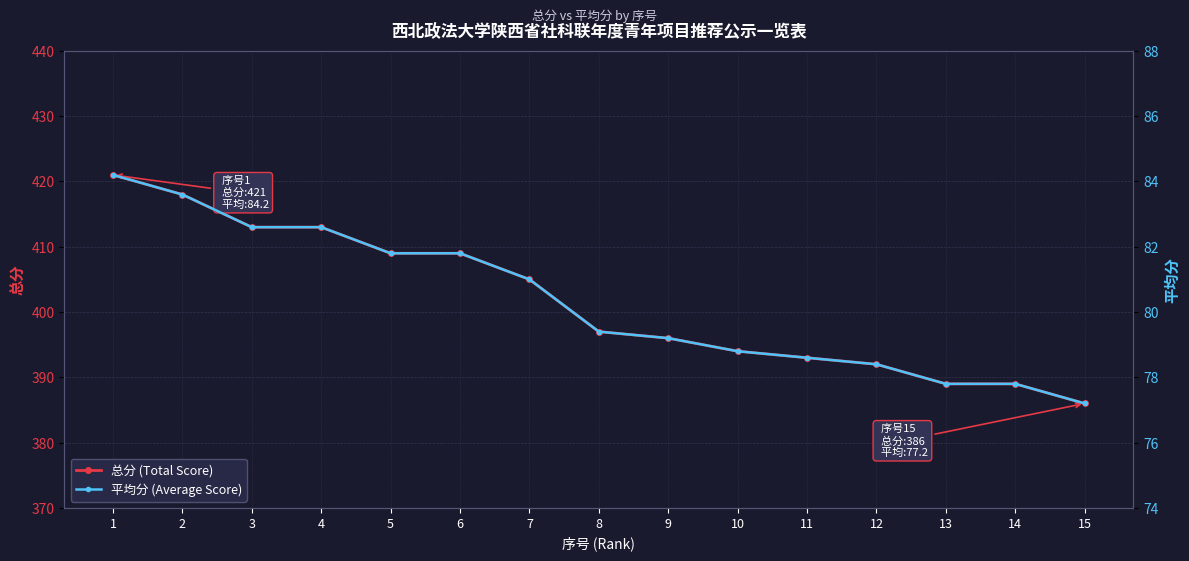

True or false: 总分 (Total Score) and 平均分 (Average Score) intersect in this chart.

False